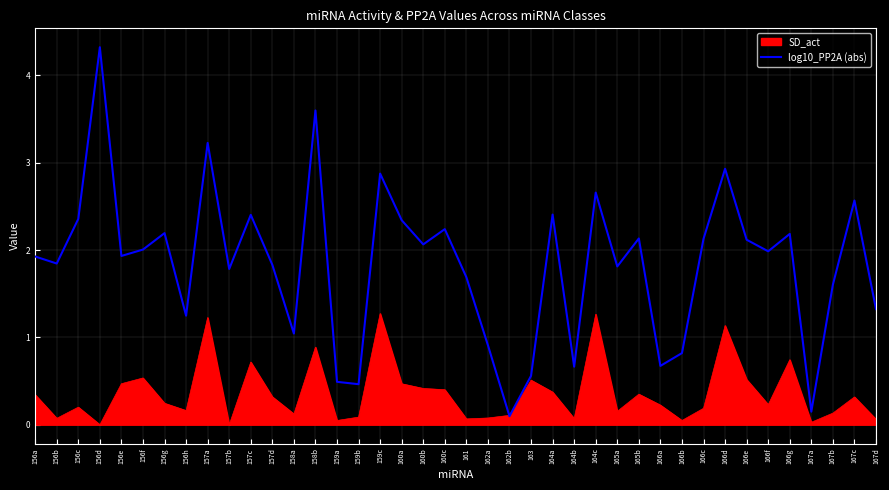

How many series are shown in this chart?

2